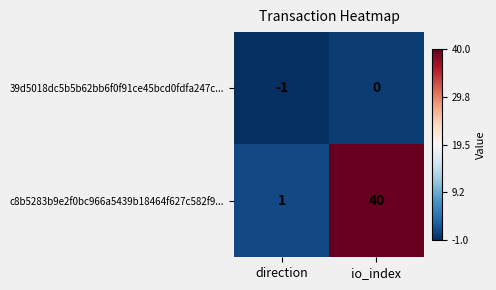

How many data points does each series have?

2